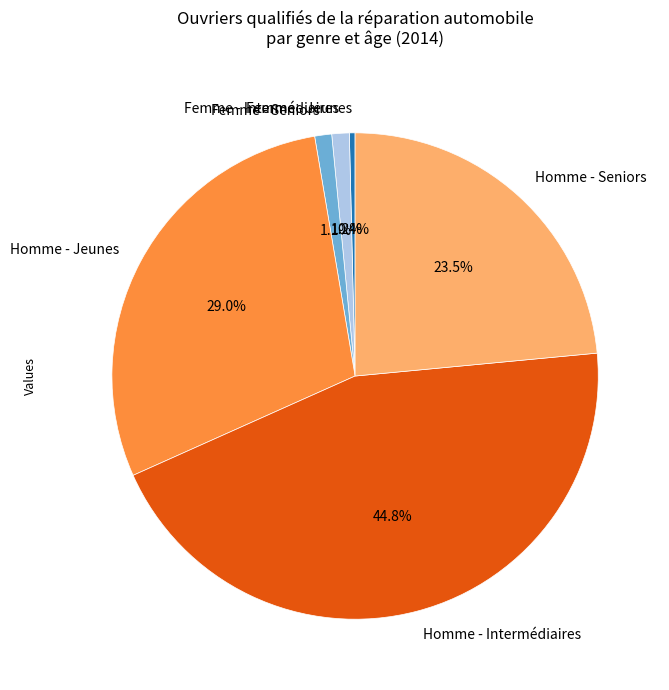

Does any single category account for the majority?

No